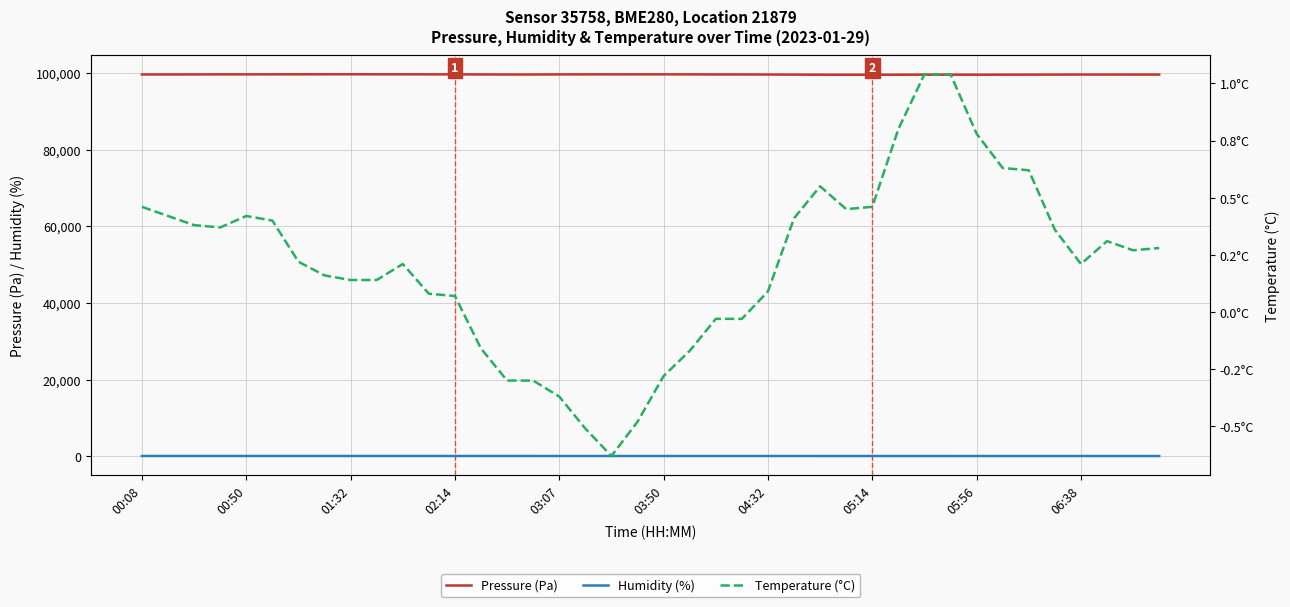

What is the sum of all Humidity (%) values?

2439.8